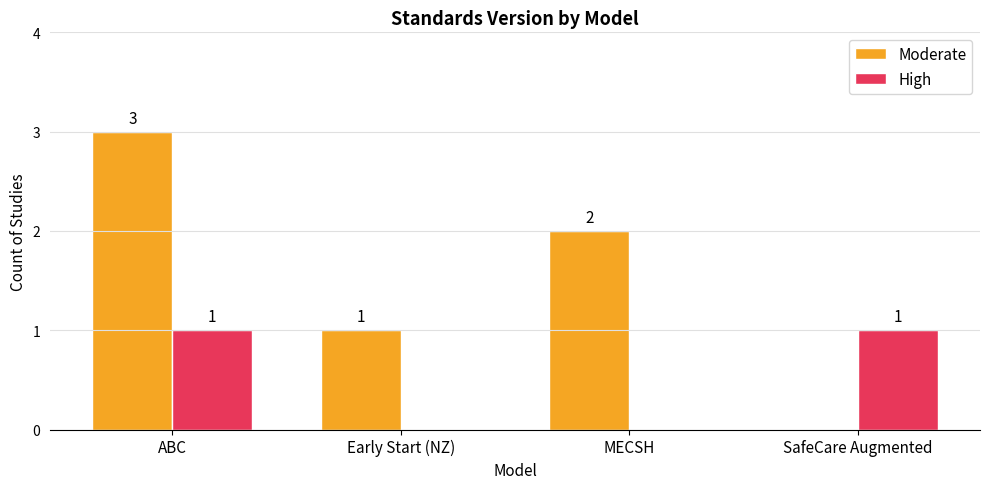

Reading left to right, extract all data points from this chart.

Moderate: 3	1	2	0
High: 1	0	0	1